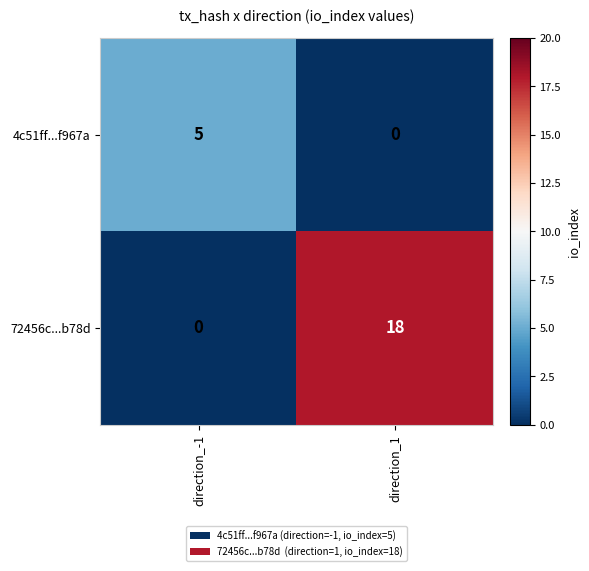

Which category has the highest value across all series?

direction_1